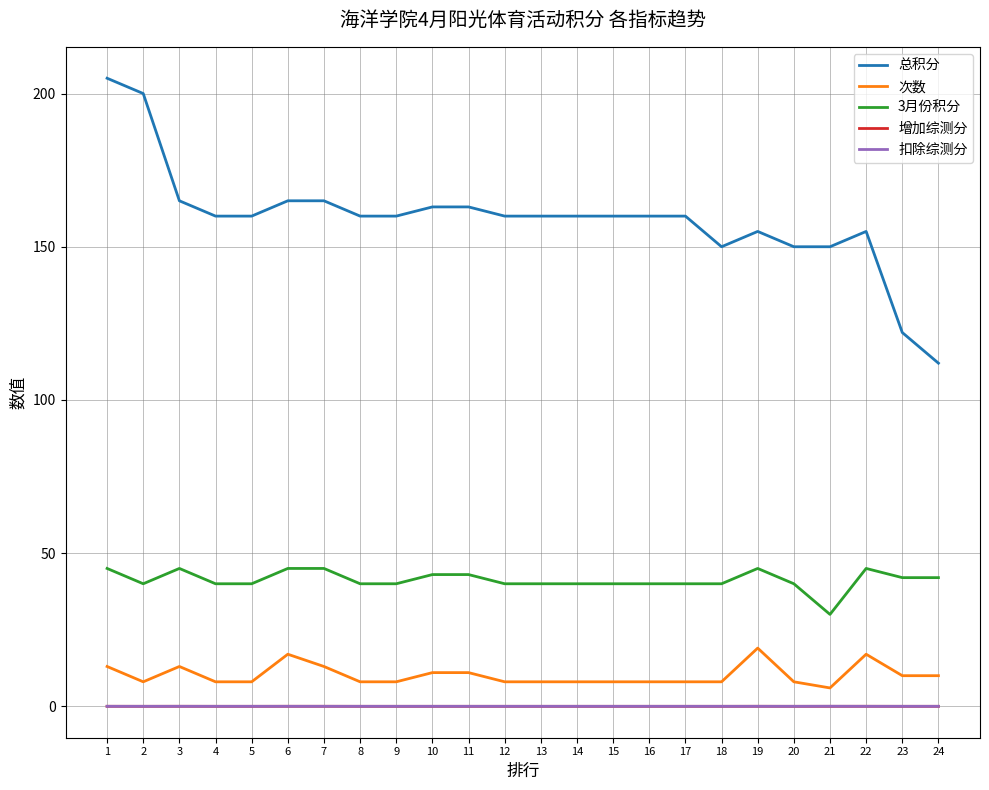

Is this an area chart (filled region under the line)?

No